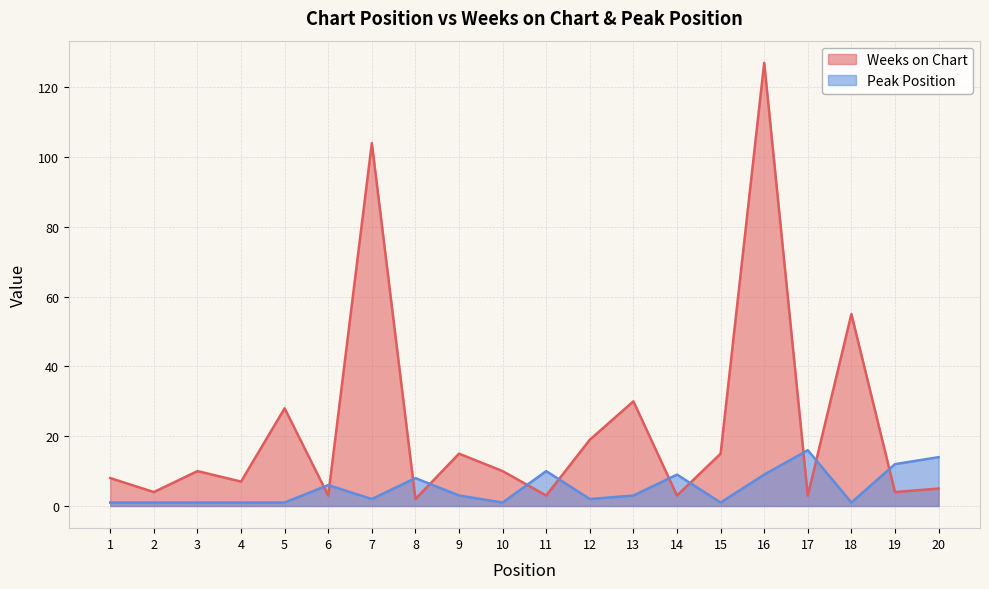

Read the Weeks on Chart value at 7, to the nearest 10.

100